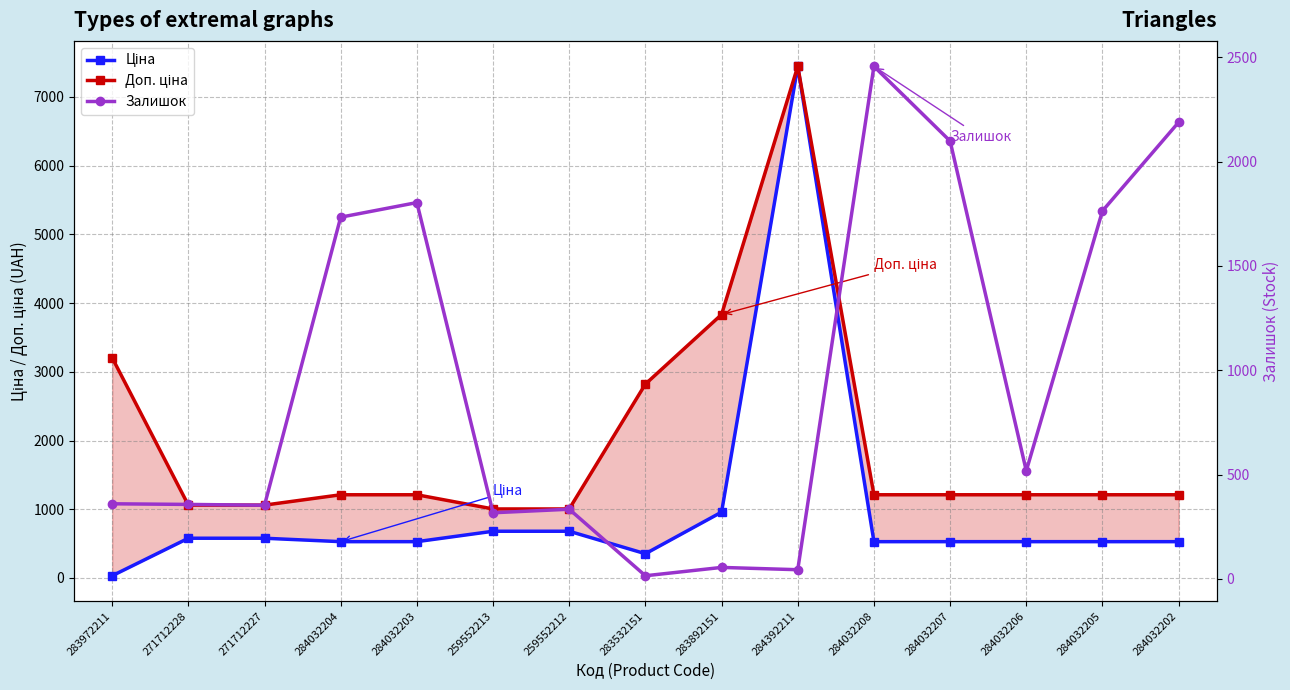

Which category has the lowest value in the Ціна series?

283972211